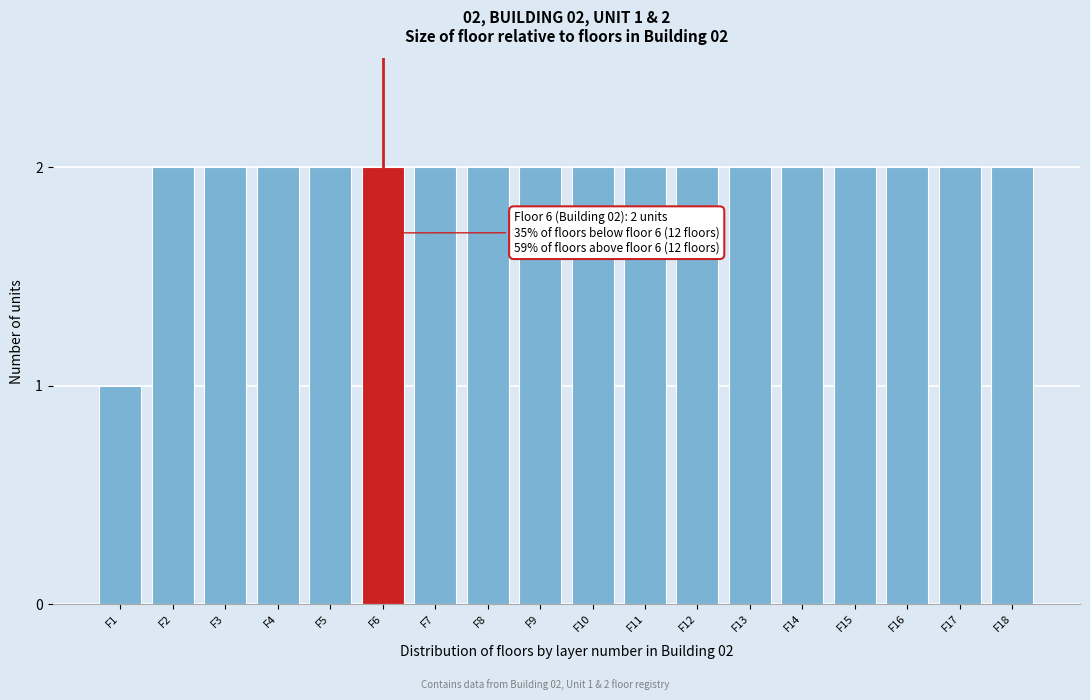

Reading right to left, what are all the values shown in this chart?

2	2	2	2	2	2	2	2	2	2	2	2	2	2	2	2	2	1